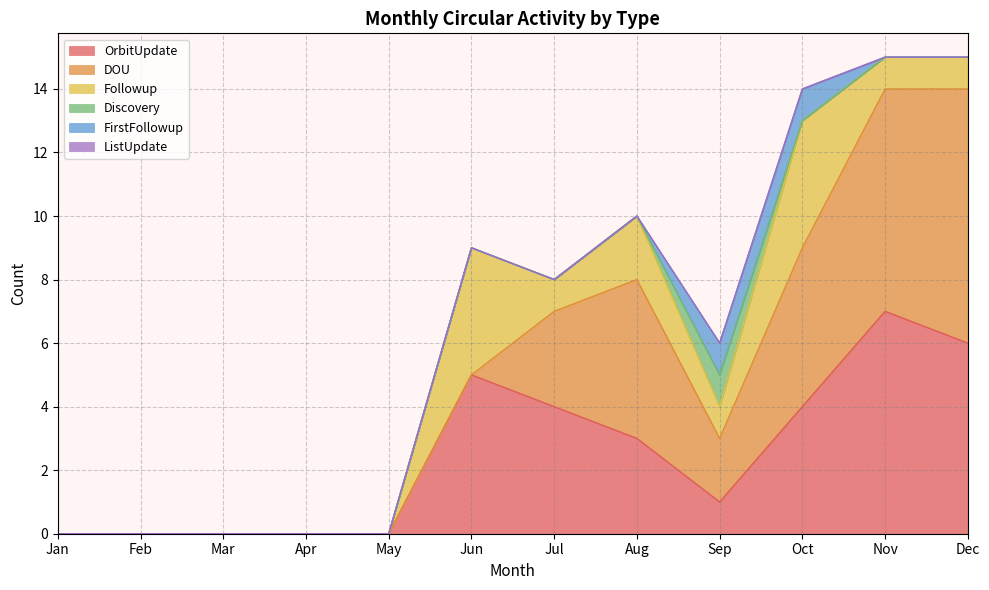

Rank the series by their maximum value, from lowest to highest.

ListUpdate, Discovery, FirstFollowup, Followup, OrbitUpdate, DOU